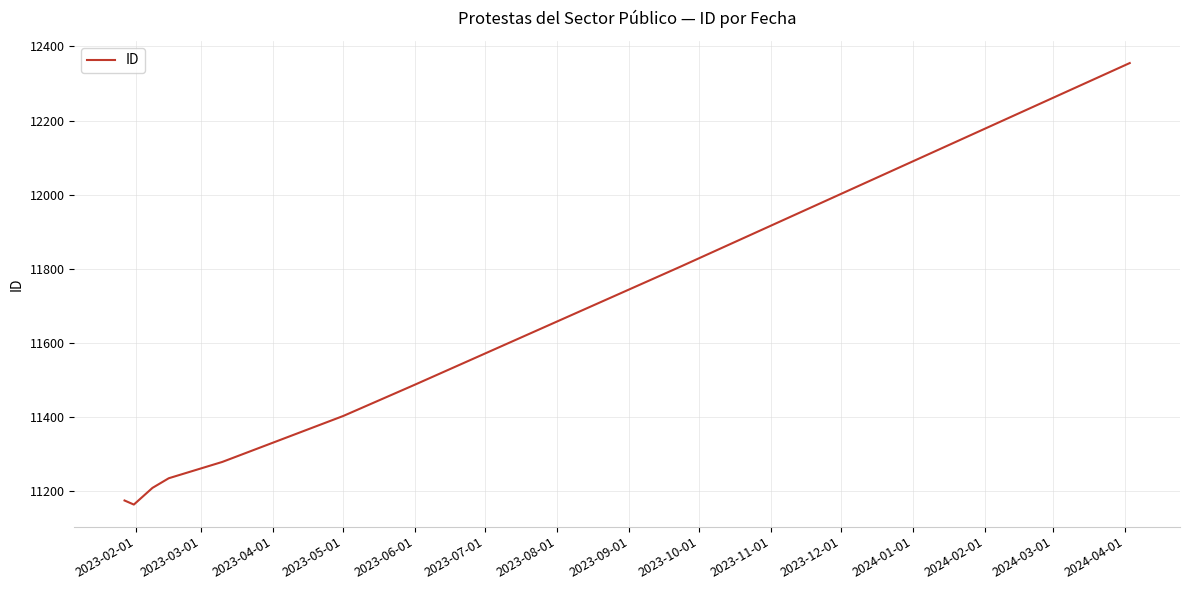

What is the difference between the maximum and minimum values?

1191